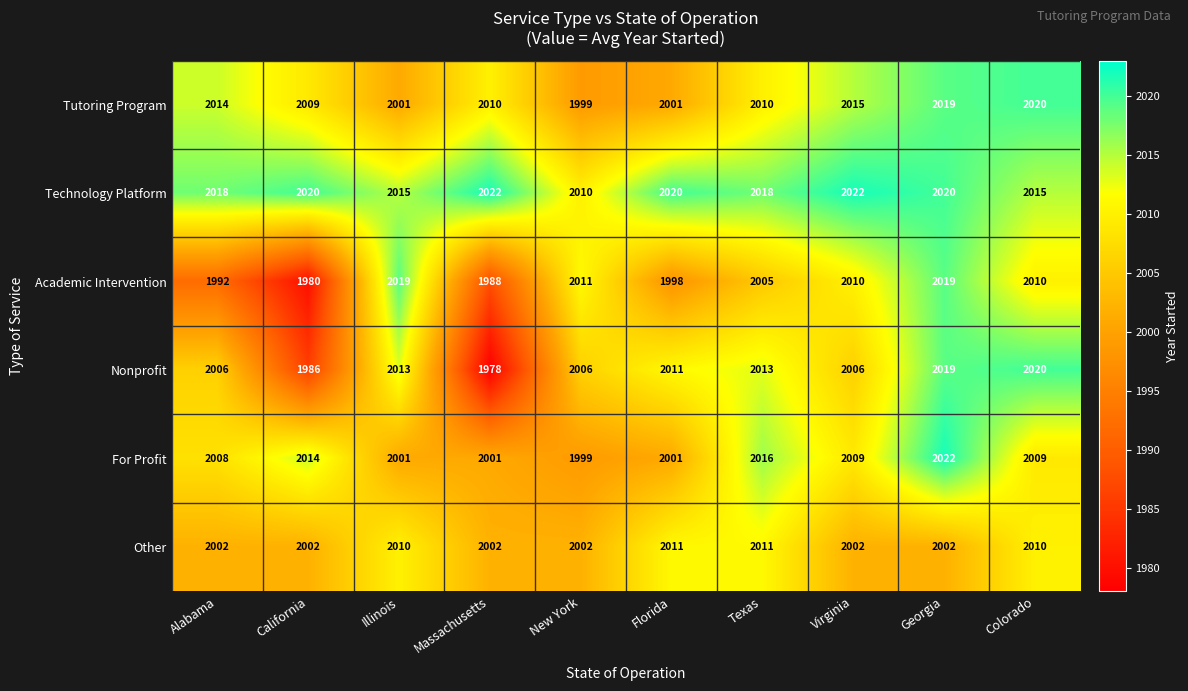

True or false: Other has a value of 982 at Colorado.

False